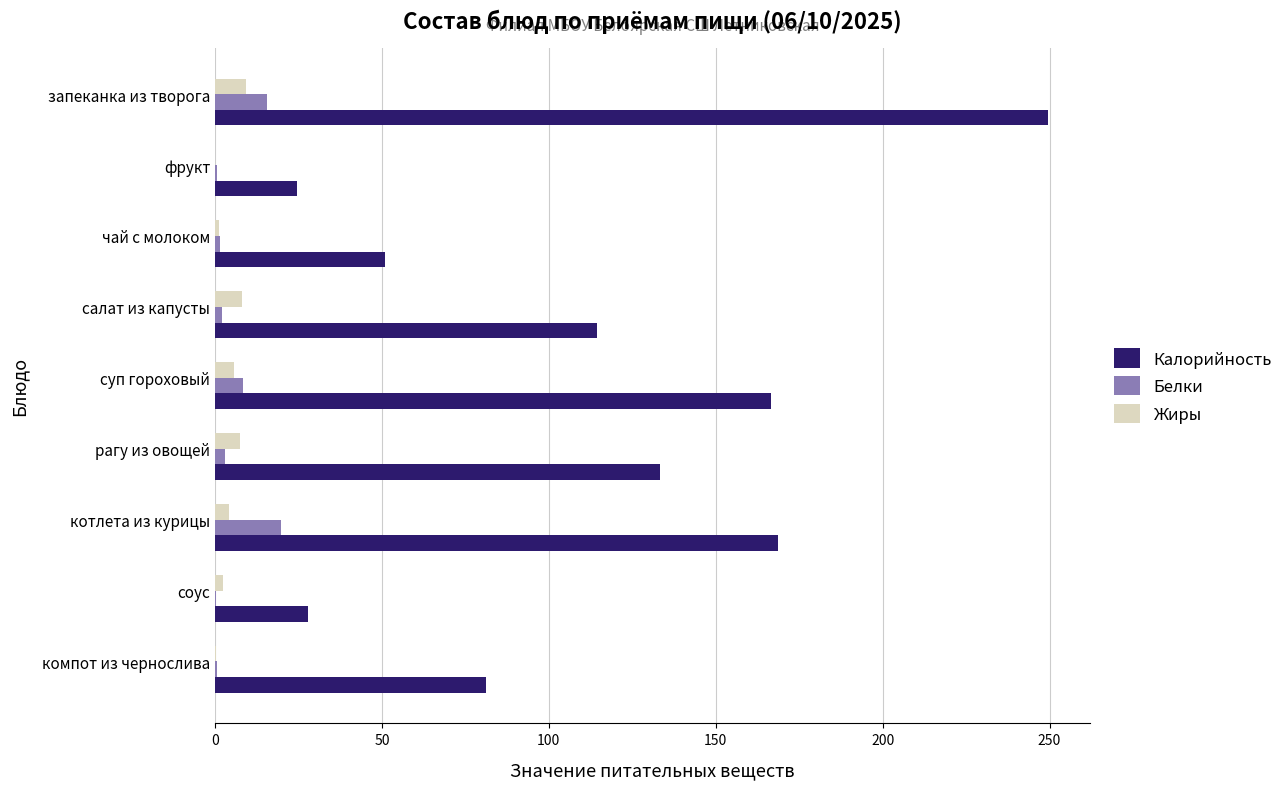

What is the sum of all Калорийность values?

1017.0